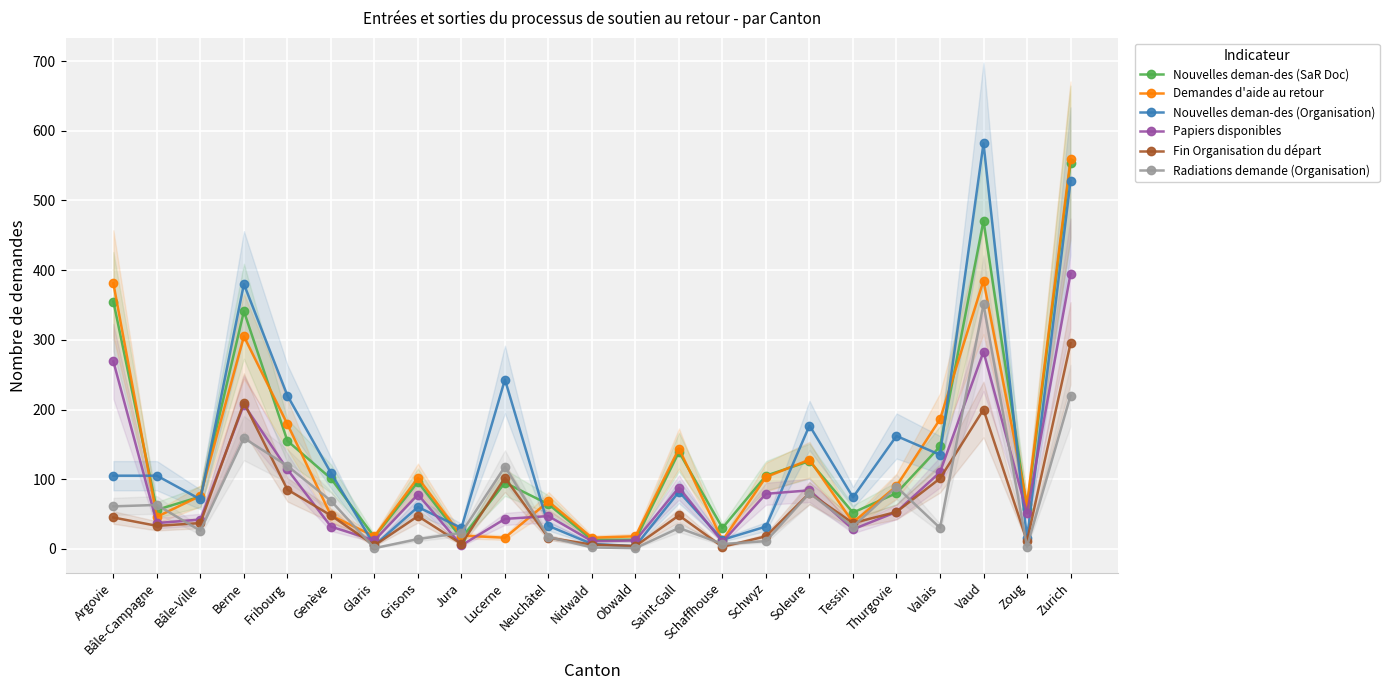

At which label does Nouvelles deman-des (SaR Doc) first exceed 95?

Argovie